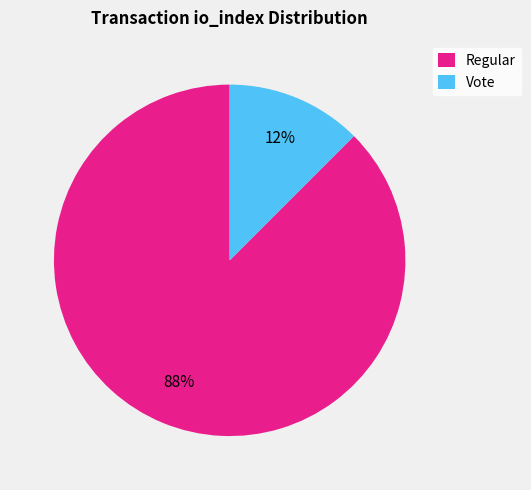

Rank the categories by value from highest to lowest.

Regular, Vote